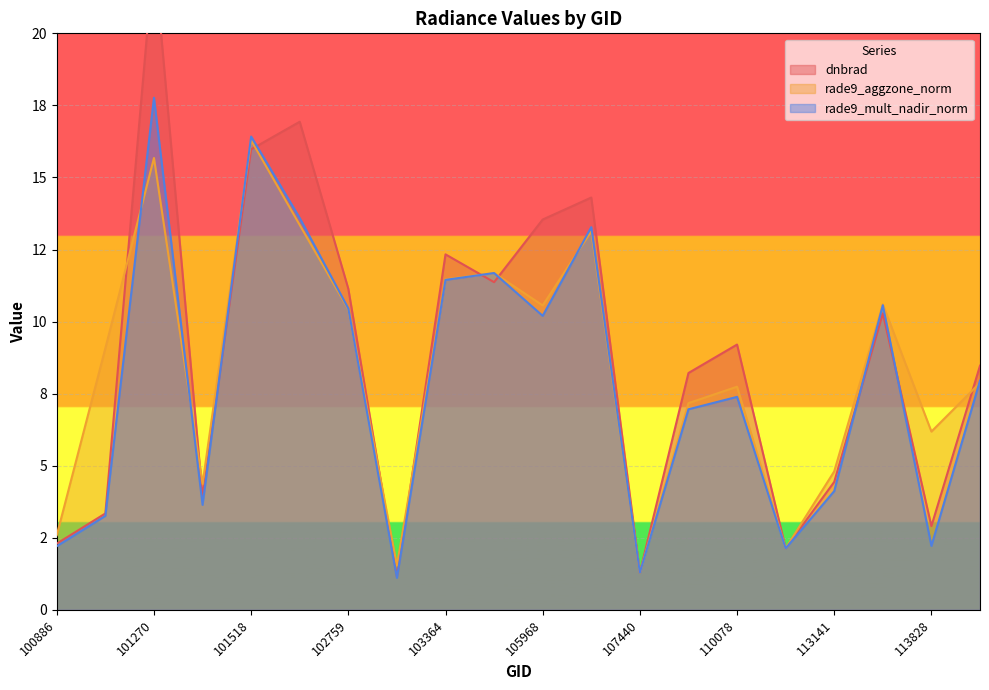

At 100886, list the series in order from smallest to largest.

rade9_mult_nadir_norm, dnbrad, rade9_aggzone_norm